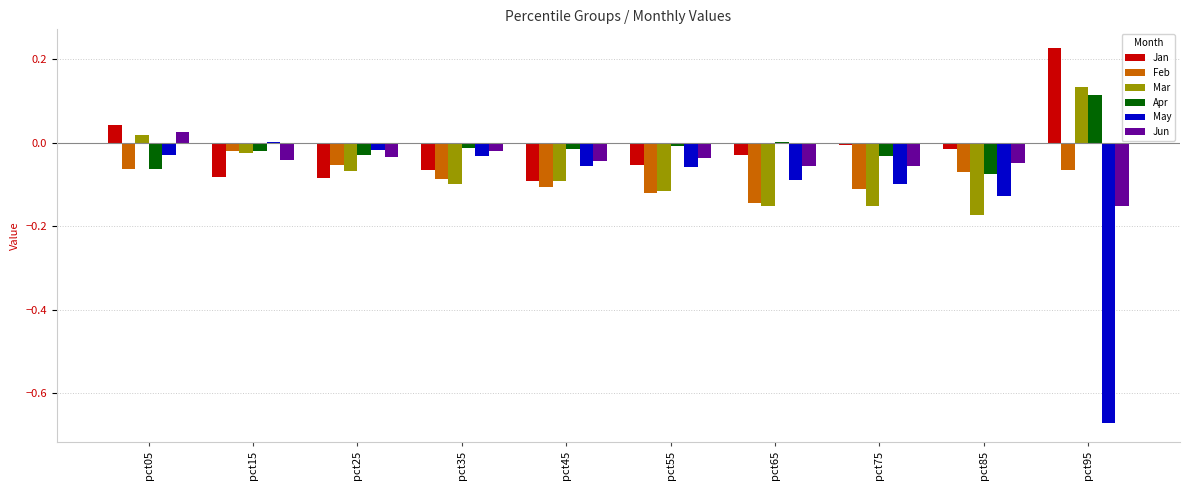

How many groups of bars are there?

10